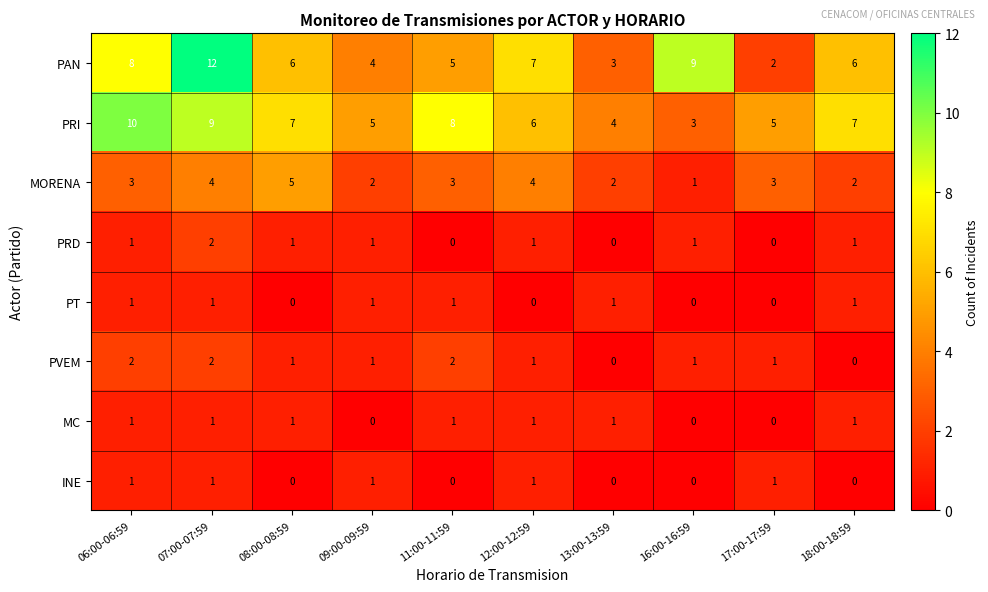

What is the difference between the maximum and minimum values in the PAN series?

10